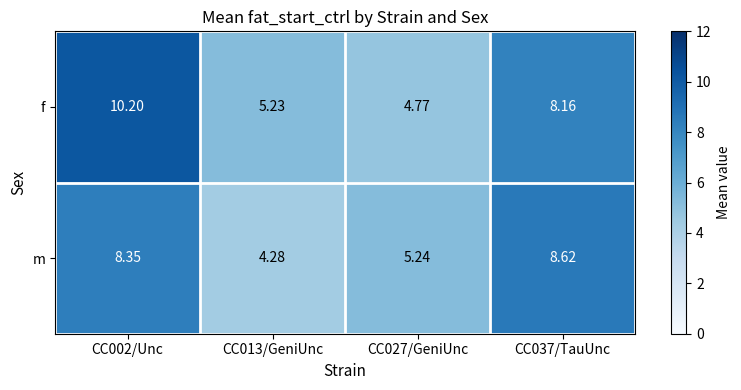

How many values in the m series exceed 8?

2